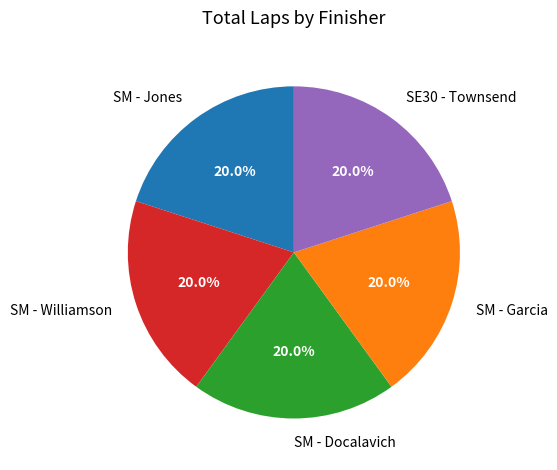

Combined, what portion of the pie is SE30 - Townsend and SM - Jones?

40.0%